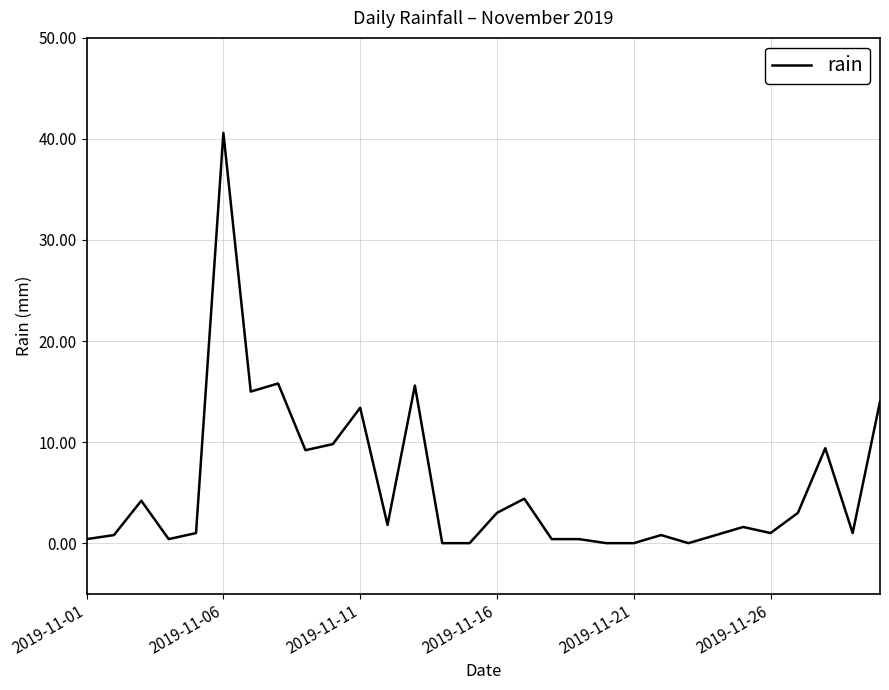

What is the sum of all values?

167.8